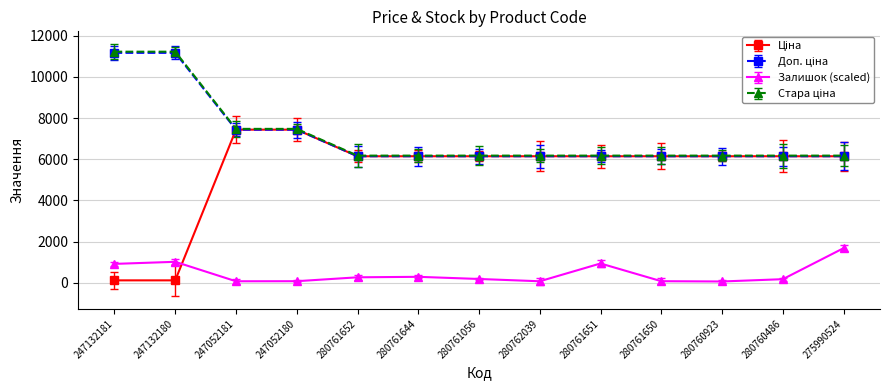

What is the total value across all series at 280761651?

19392.7